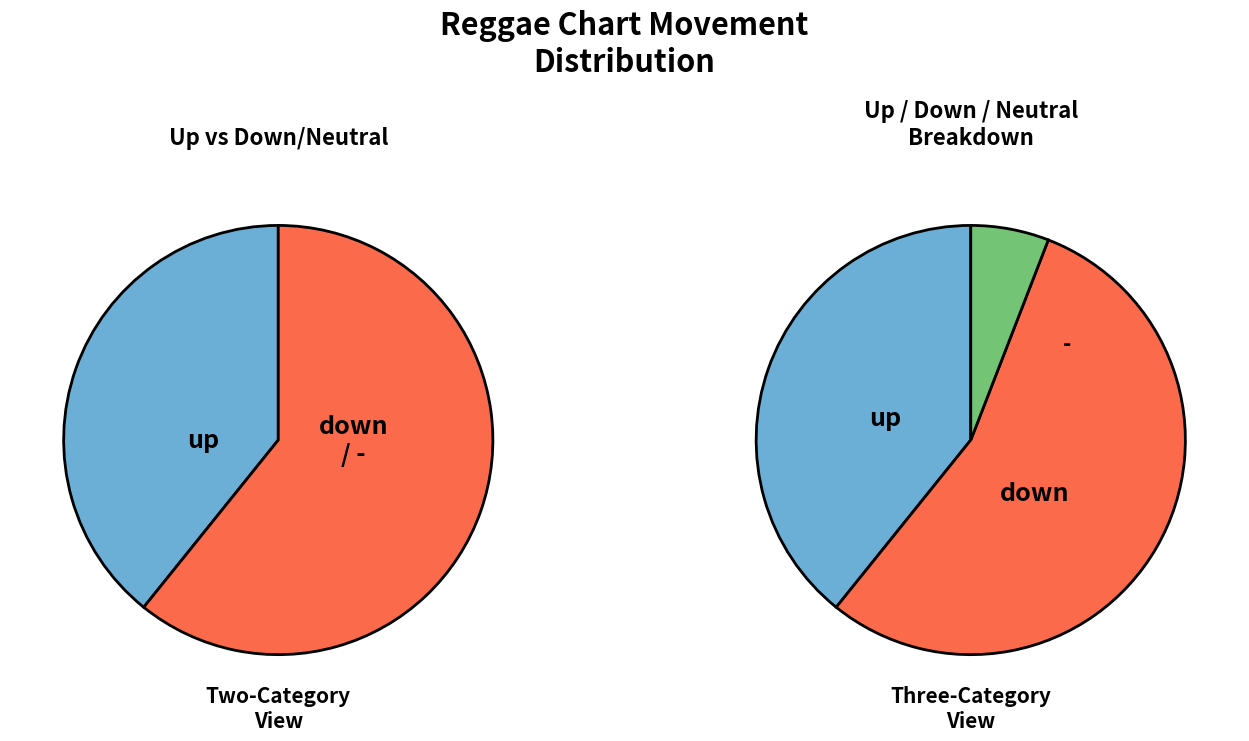

Does down represent more than half of the total?

Yes